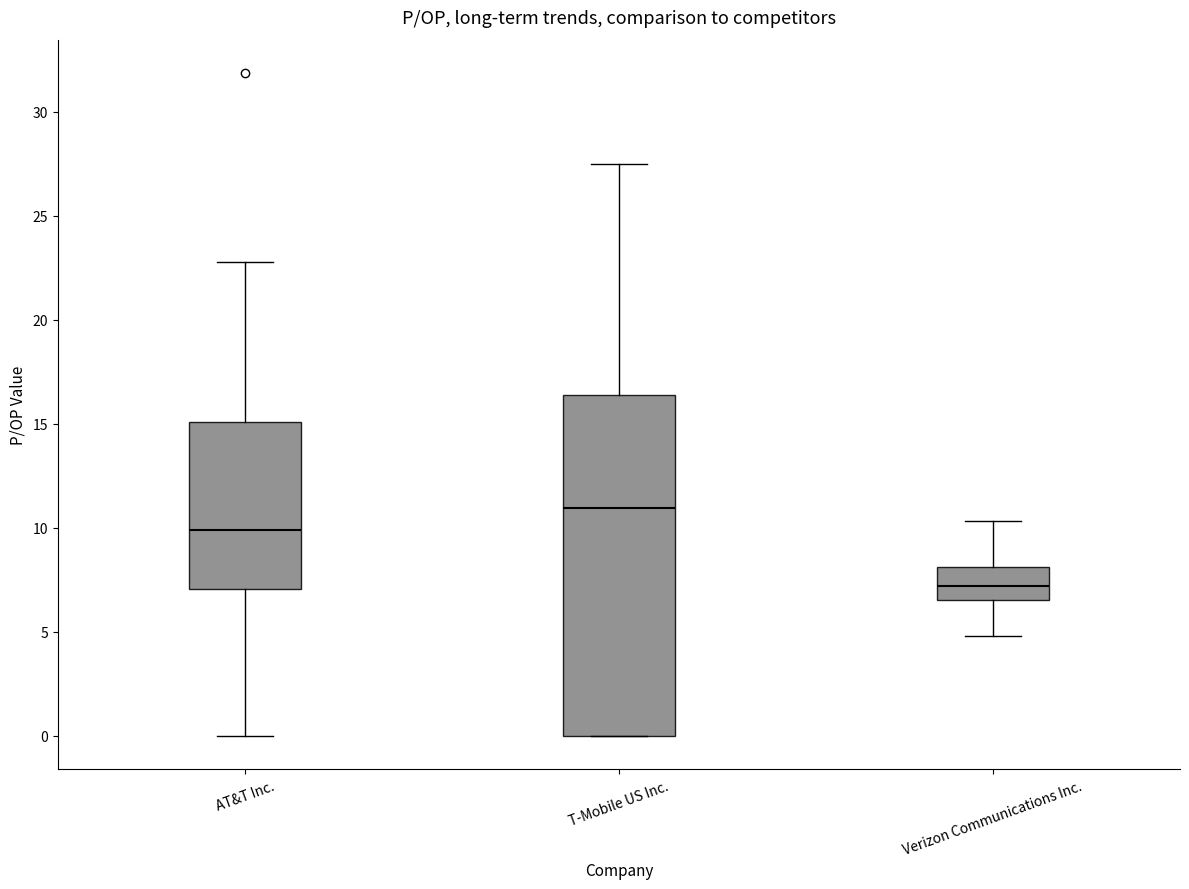

Reading left to right, read every box against the y-axis: the position of its median line, the range the box covers, and the ends of its whiskers. The values are not printed on the chart, so give them approximately, as read against the axis.

AT&T Inc.: median 10.0, box 7.0 to 15.0, whiskers 0.0 to 23.0
T-Mobile US Inc.: median 11.0, box 0.0 to 16.5, whiskers 0.0 to 27.5
Verizon Communications Inc.: median 7.0, box 6.5 to 8.0, whiskers 5.0 to 10.5